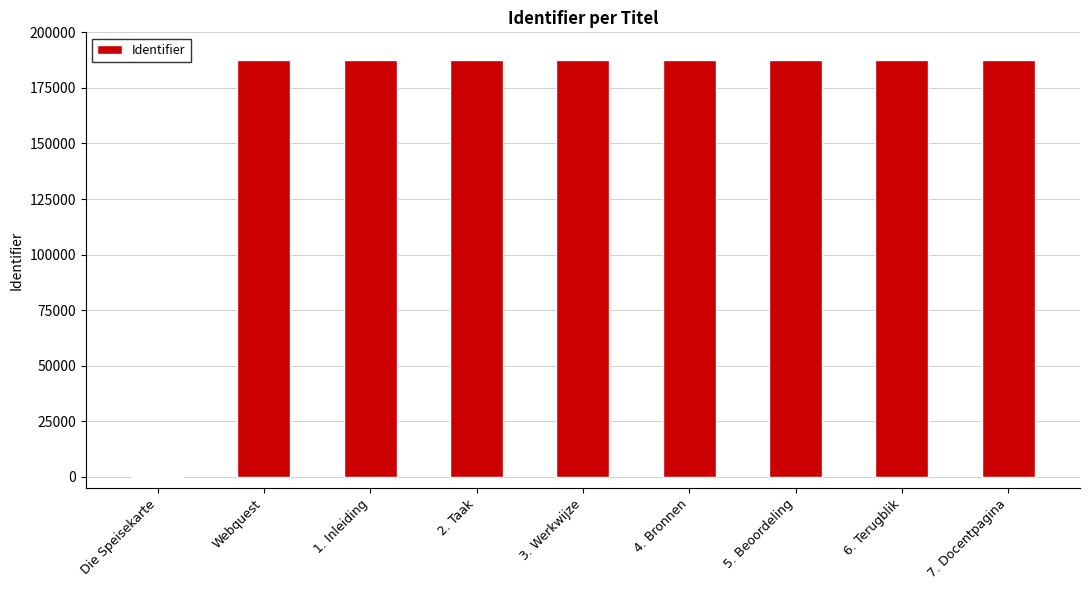

What is the sum of all values?

1498843